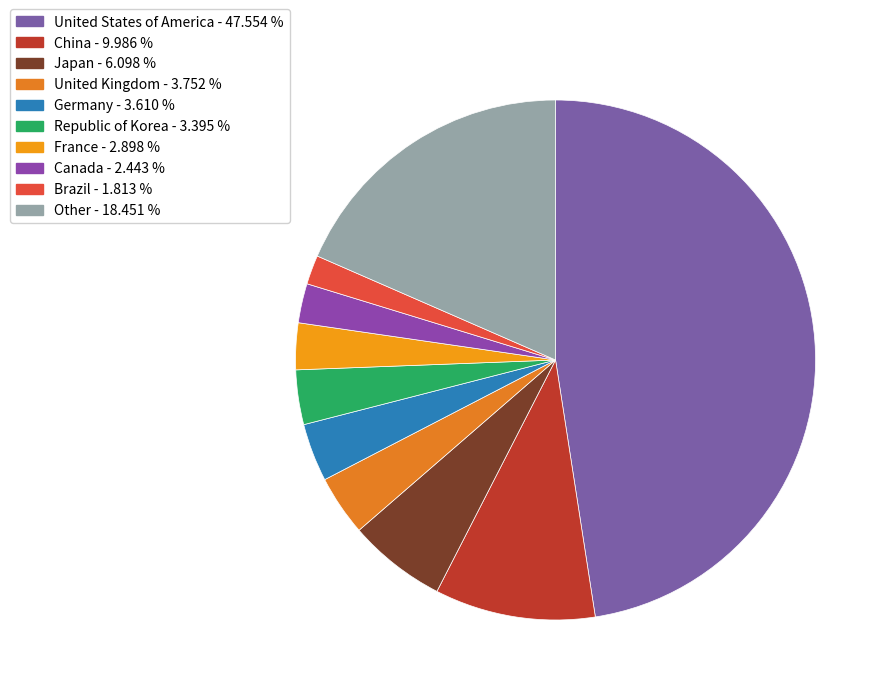

True or false: France accounts for 9% of the total.

False